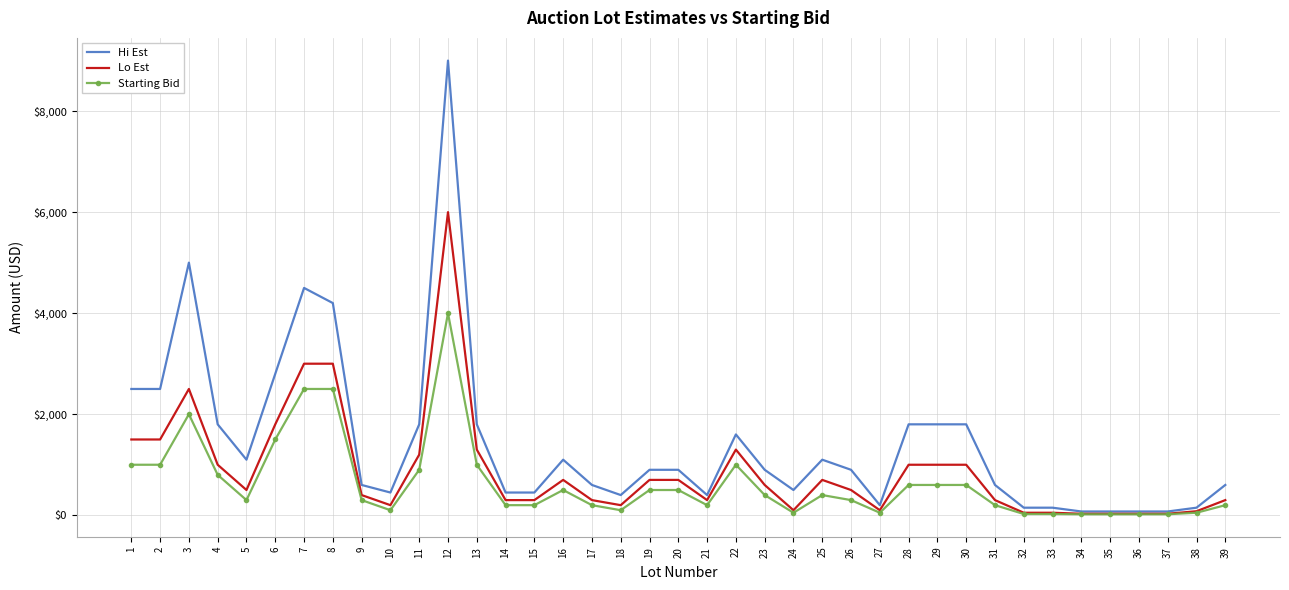

Rank the series by their maximum value, from lowest to highest.

Starting Bid, Lo Est, Hi Est